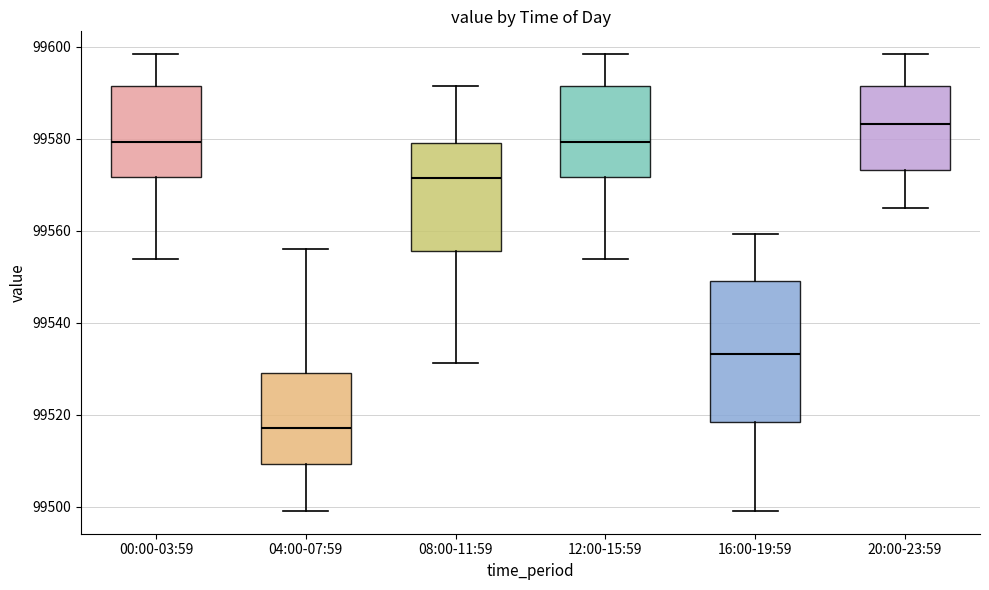

Comparing the boxes themselves (not the whiskers), which one is the tallest?

16:00-19:59